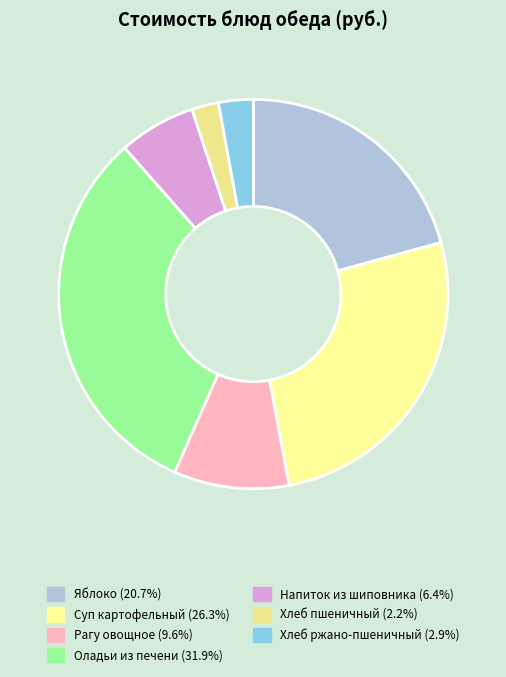

Which category has the smallest portion of the pie?

Хлеб пшеничный